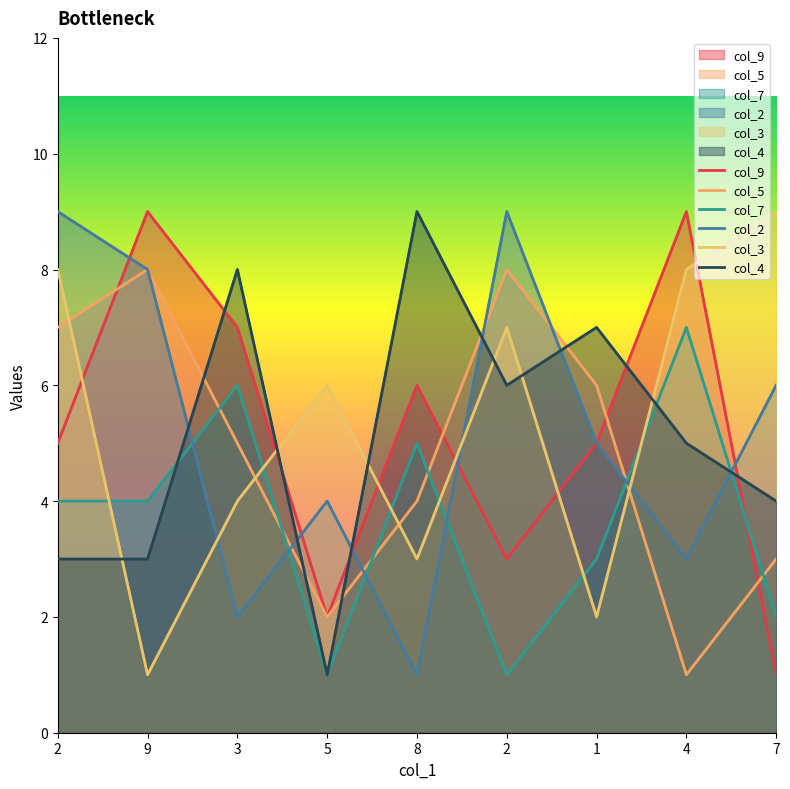

What is the label of the 2nd point from the left?

9